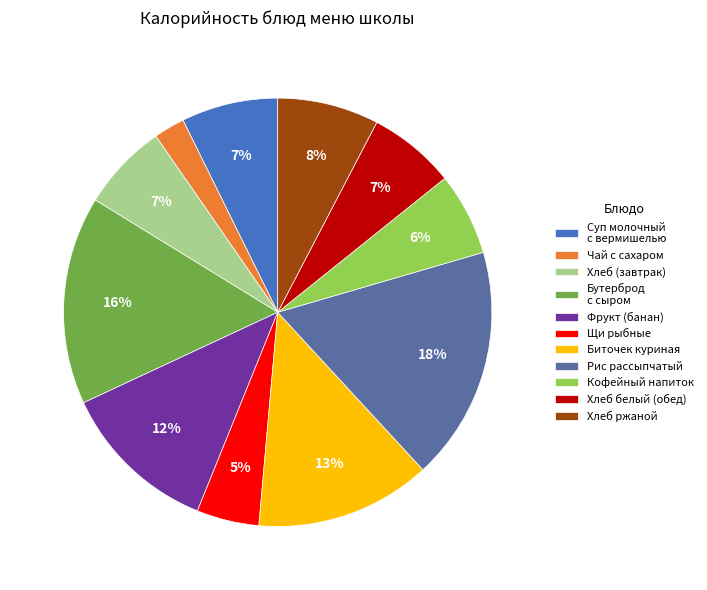

To the nearest percent, what is the combined percentage of Рис рассыпчатый and Кофейный напиток?

24%